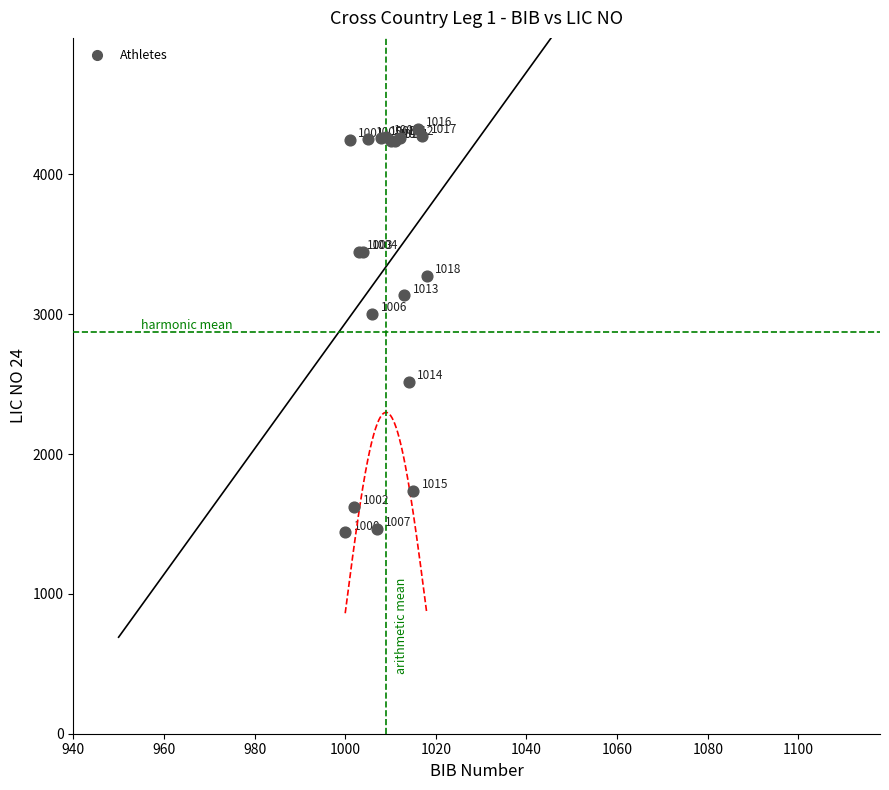

What Y value in the scatter plot is closest to 2883?

3004